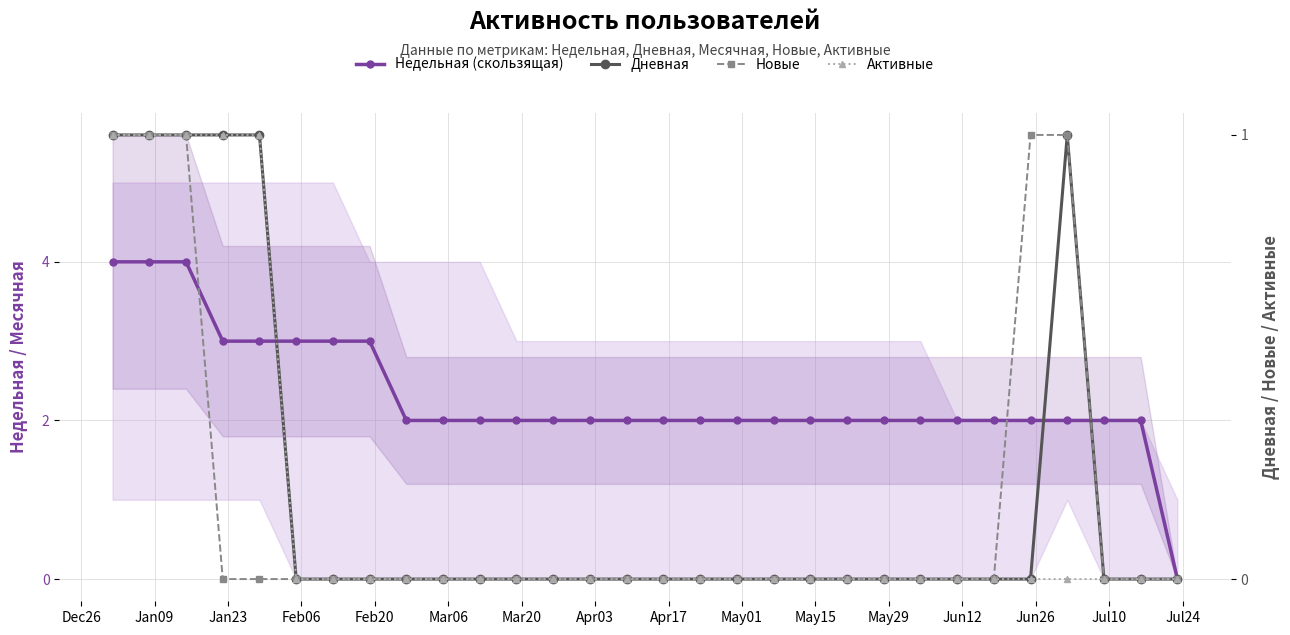

True or false: Новые and Активные cross at least once.

False